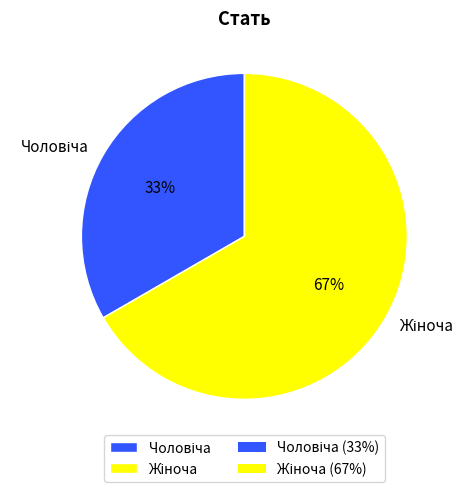

How many segments does this pie chart have?

2